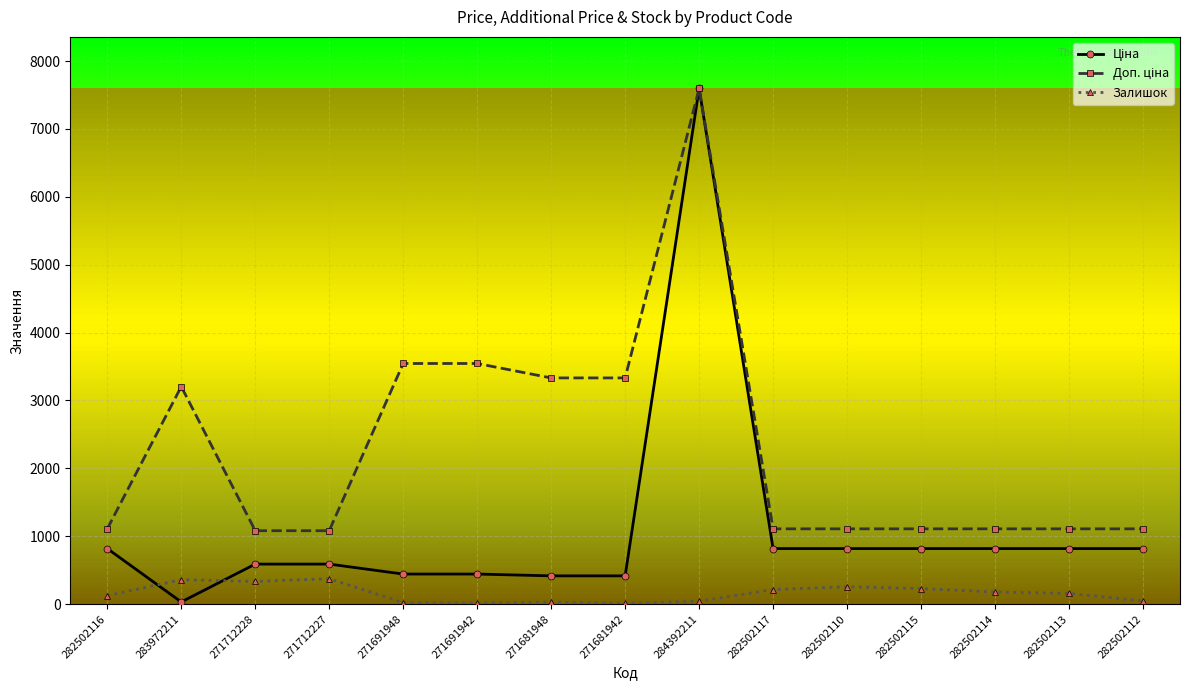

What is the difference between the second highest and minimum values in the Залишок series?

350.0